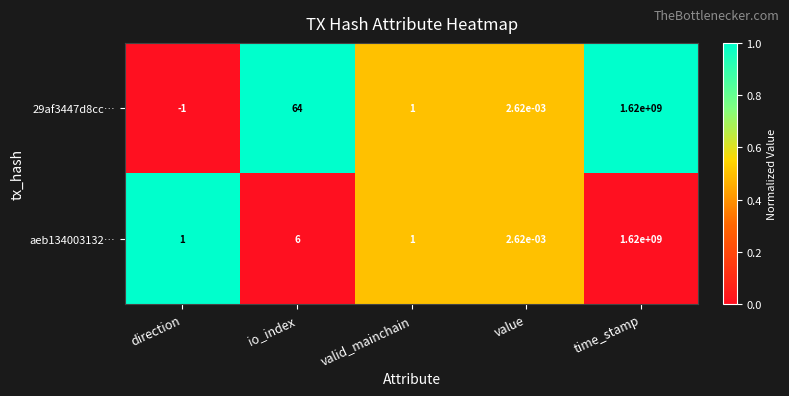

What is the greatest value displayed?

1620000000.0